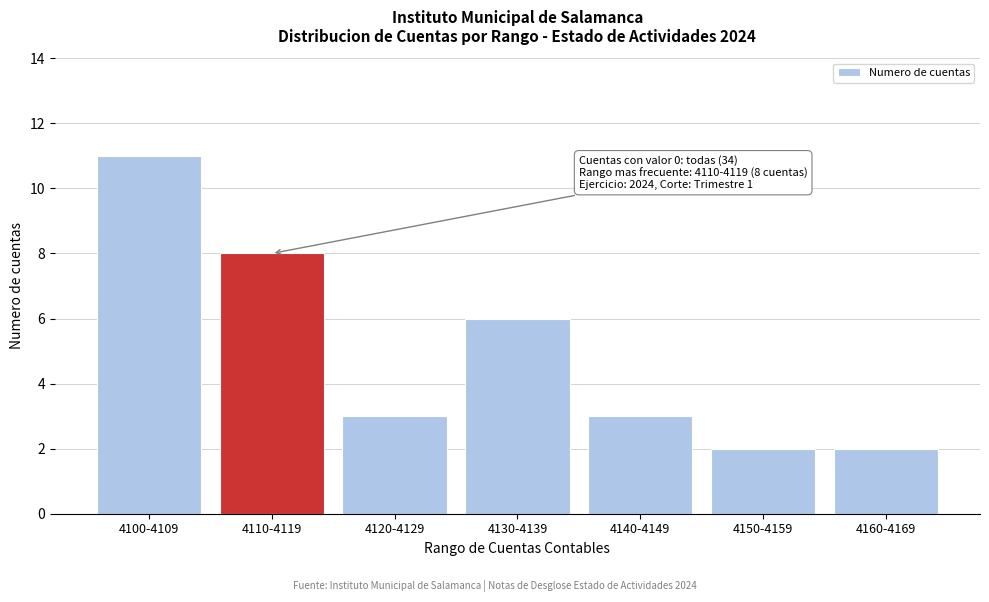

Reading left to right, transcribe all the data shown in this chart.

11	8	3	6	3	2	2